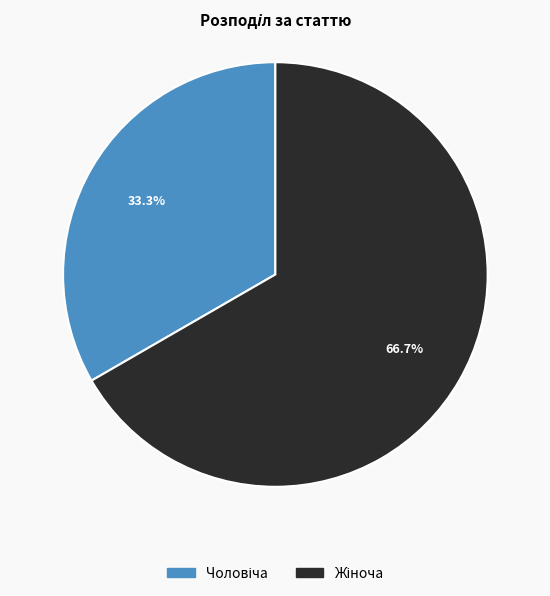

Is there any slice that represents more than half of the pie?

Yes